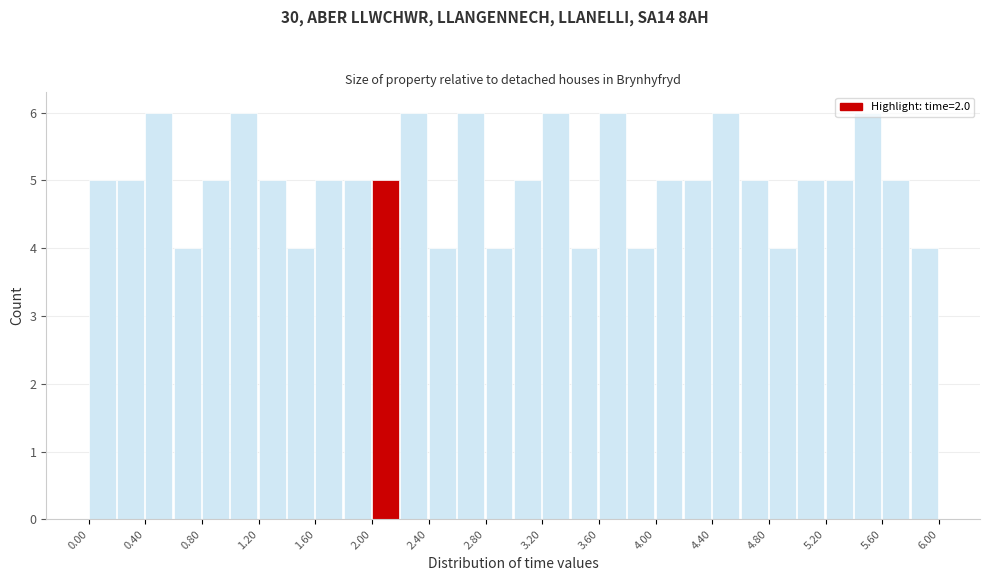

What is the height of the bar covering 5.8 to 6.0 on the x-axis? The values are not printed on the chart, so give them approximately, as read against the axis.

4